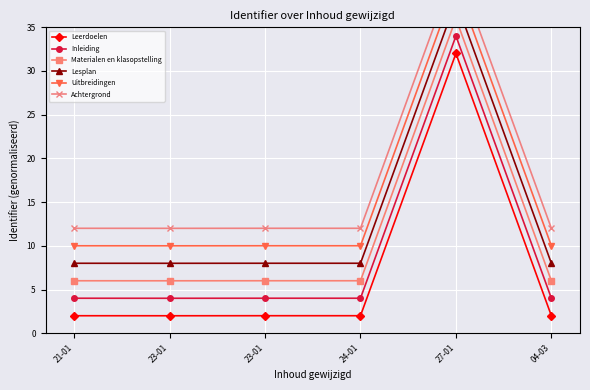

Reading left to right, list all the values displayed in this chart.

Leerdoelen: 2.0	2.0	2.0	2.0	32.0	2.0
Inleiding: 4.0	4.0	4.0	4.0	34.0	4.0
Materialen en klasopstelling: 6.0	6.0	6.0	6.0	36.0	6.0
Lesplan: 8.0	8.0	8.0	8.0	38.0	8.0
Uitbreidingen: 10.0	10.0	10.0	10.0	40.0	10.0
Achtergrond: 12.0	12.0	12.0	12.0	42.0	12.0